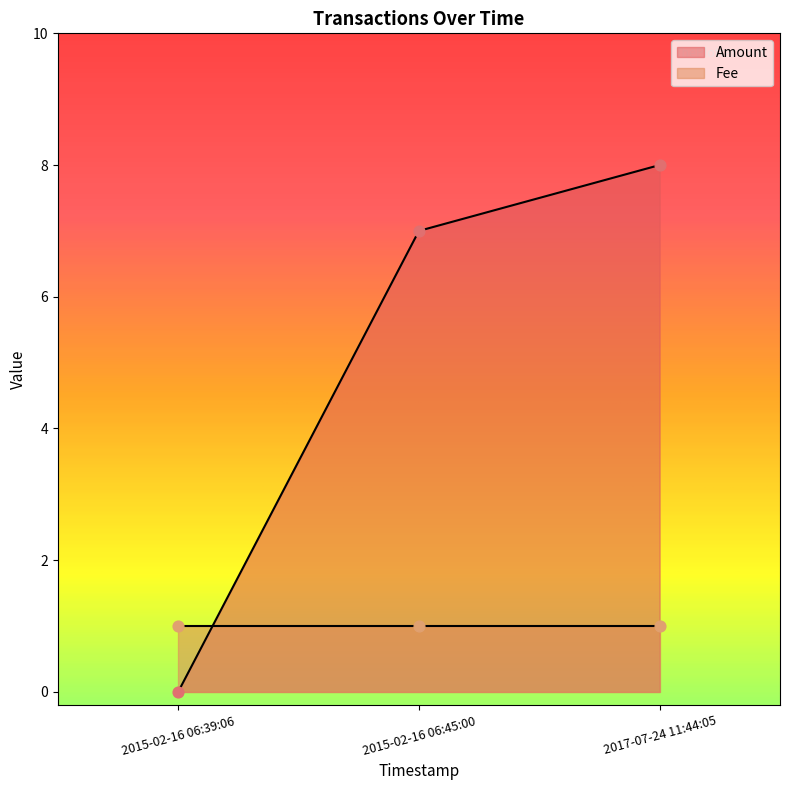

At how many categories does at least one series exceed 6?

2